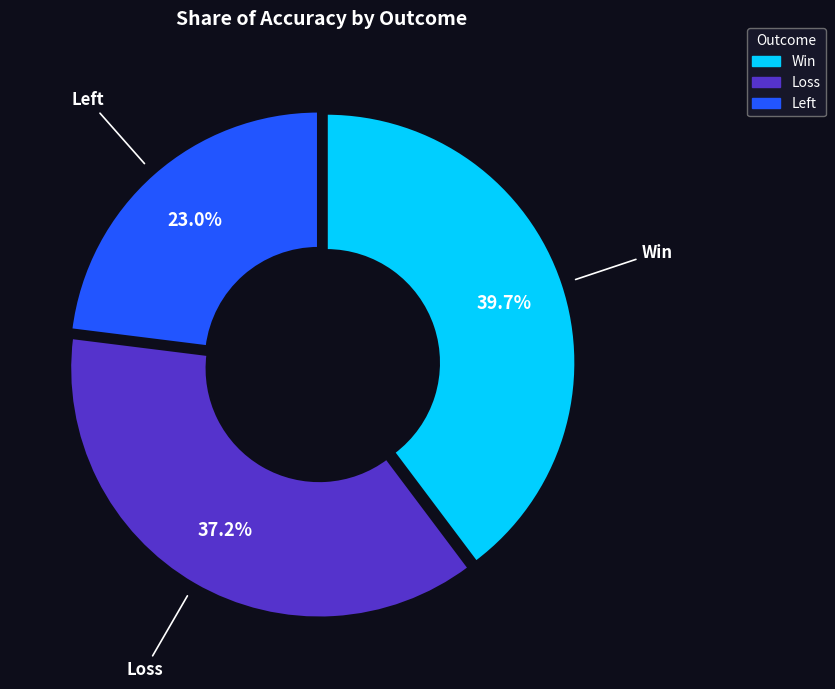

Rank the categories by value from lowest to highest.

Left, Loss, Win